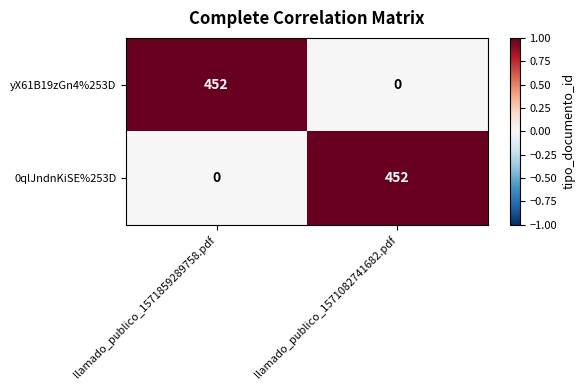

At llamado_publico_1571082741682.pdf, list the series in order from smallest to largest.

yX61B19zGn4%253D, 0qlJndnKiSE%253D